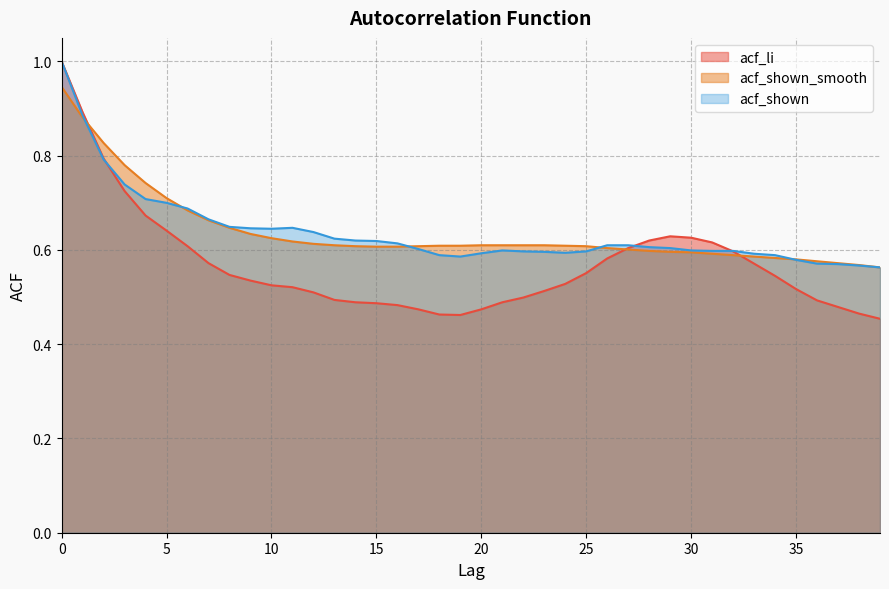

True or false: acf_shown_smooth has more than 2 points higher than both neighbors.

False